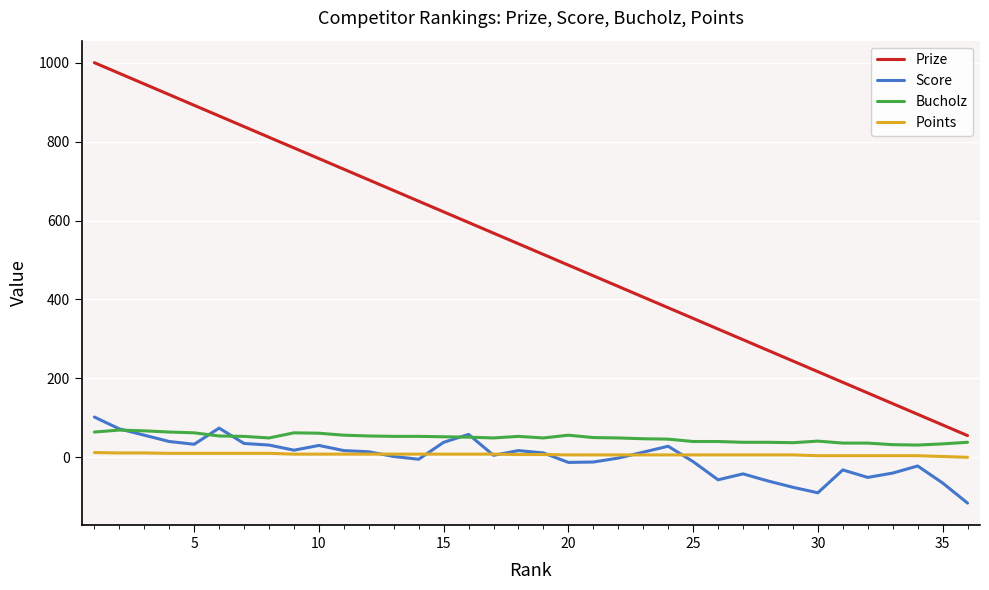

What is the maximum value shown in the chart?

1000